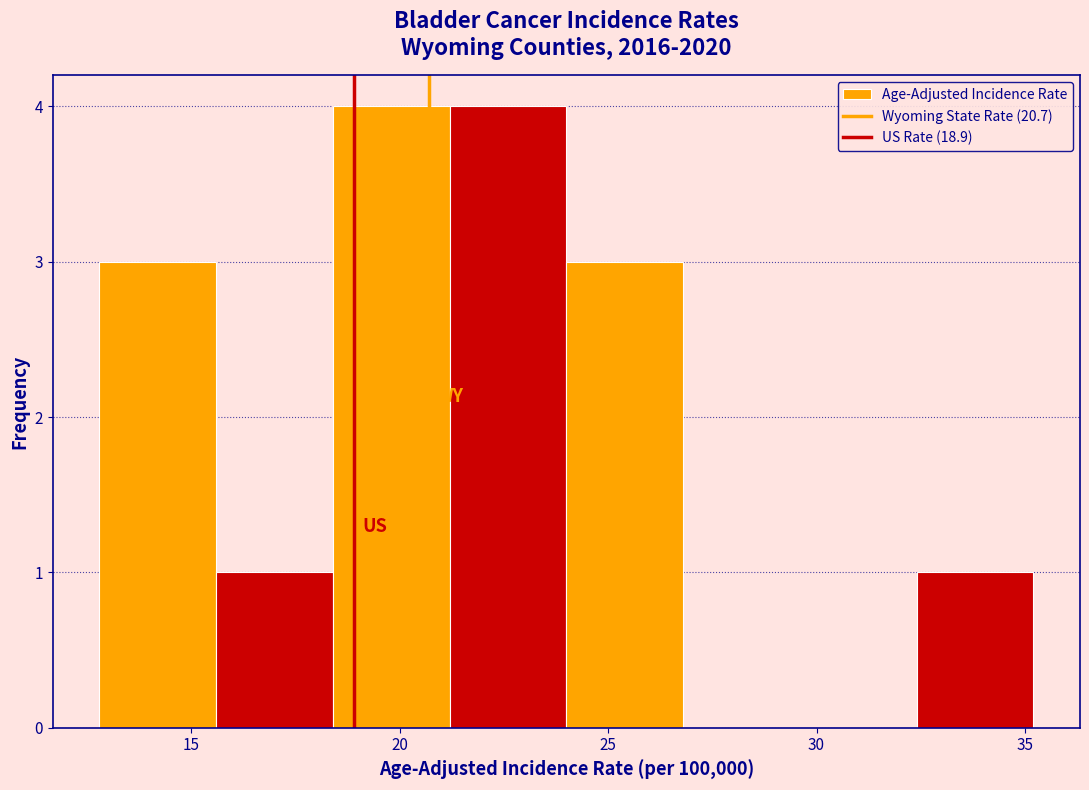

Reading left to right, list every bar in this chart as the range it spans on the x-axis followed by its height. Neither the bar edges nor the heights are printed on the chart, so give them approximately, as read against the axes.

12.8 to 15.6: 3
15.6 to 18.4: 1
18.4 to 21.2: 4
21.2 to 24.0: 4
24.0 to 26.8: 3
26.8 to 29.6: 0
29.6 to 32.4: 0
32.4 to 35.2: 1